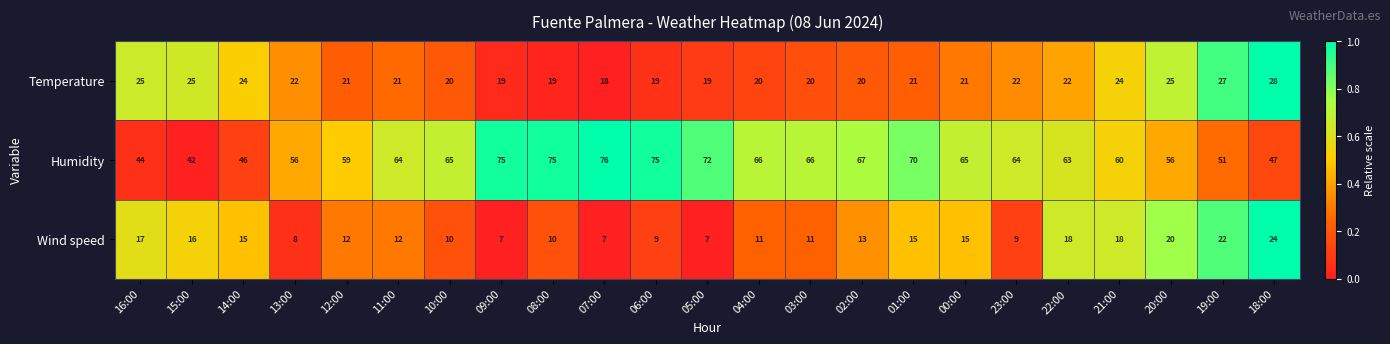

At which category is the sum across all series the highest?

01:00